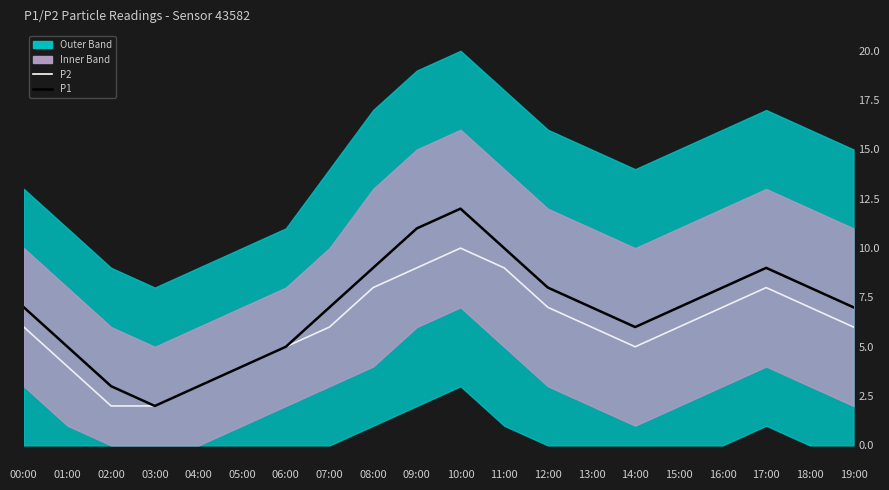

At 15:00, list the series in order from smallest to largest.

P2, P1